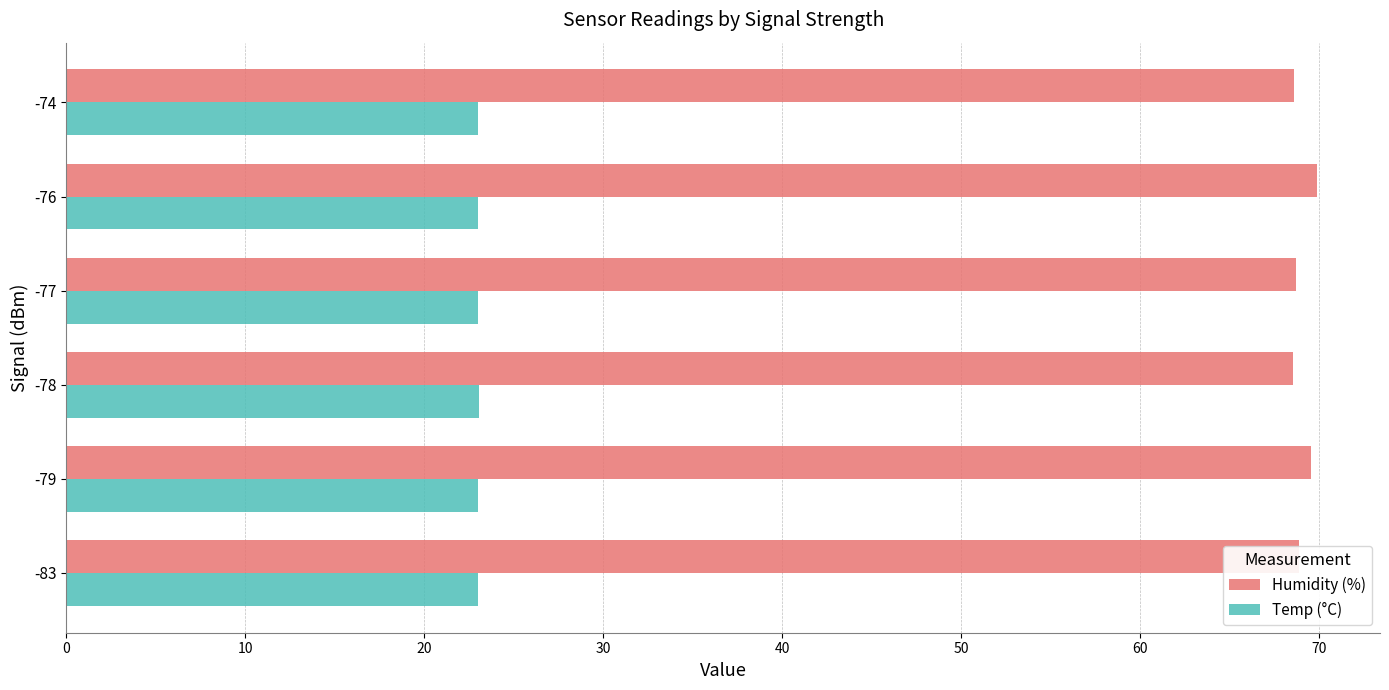

How many Temp (°C) values are between 23 and 24?

6